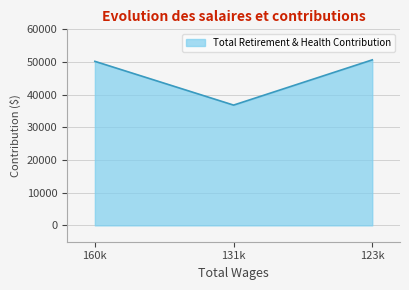

Is it true that the value at 123k is 50654?

True